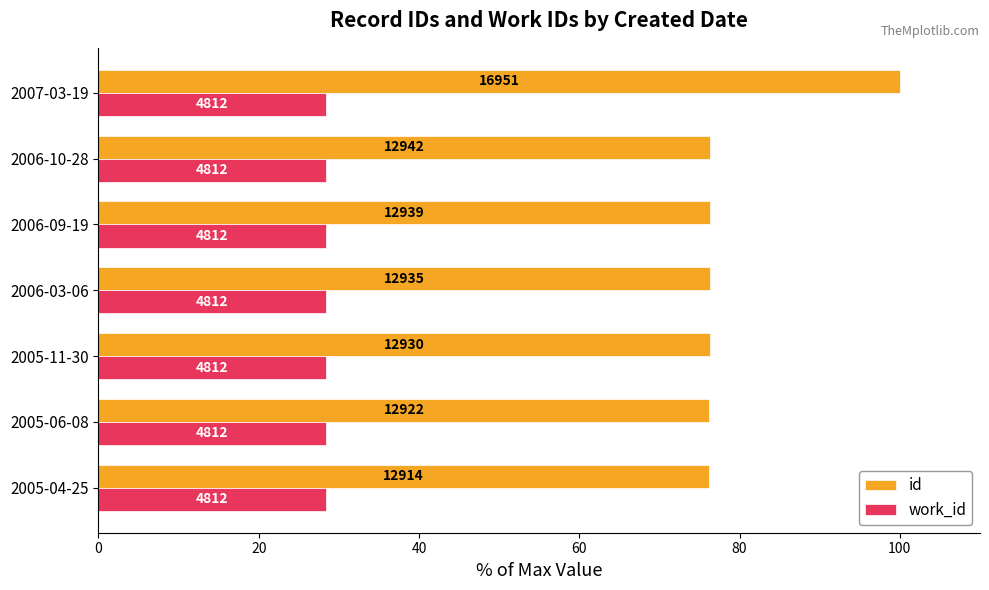

What are all the series names shown in the legend?

id, work_id